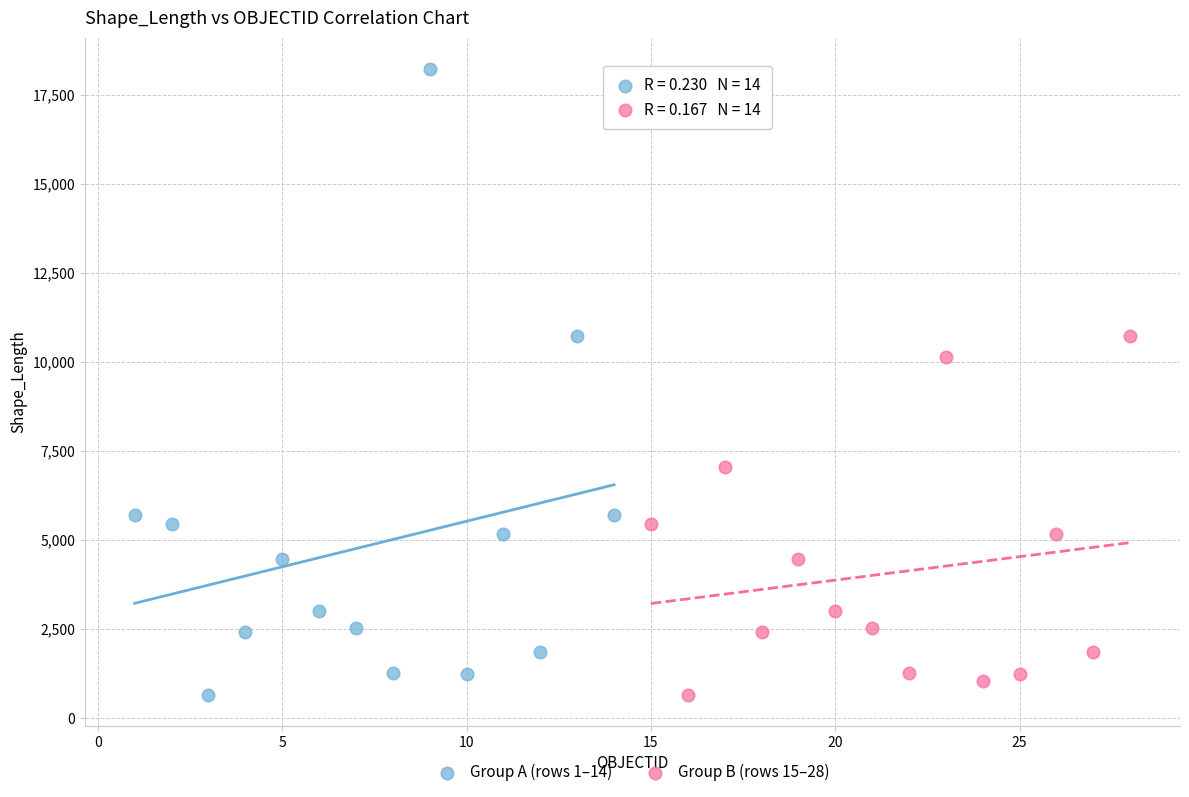

Which series has the largest Y range (max minus min)?

Group A (rows 1–14)